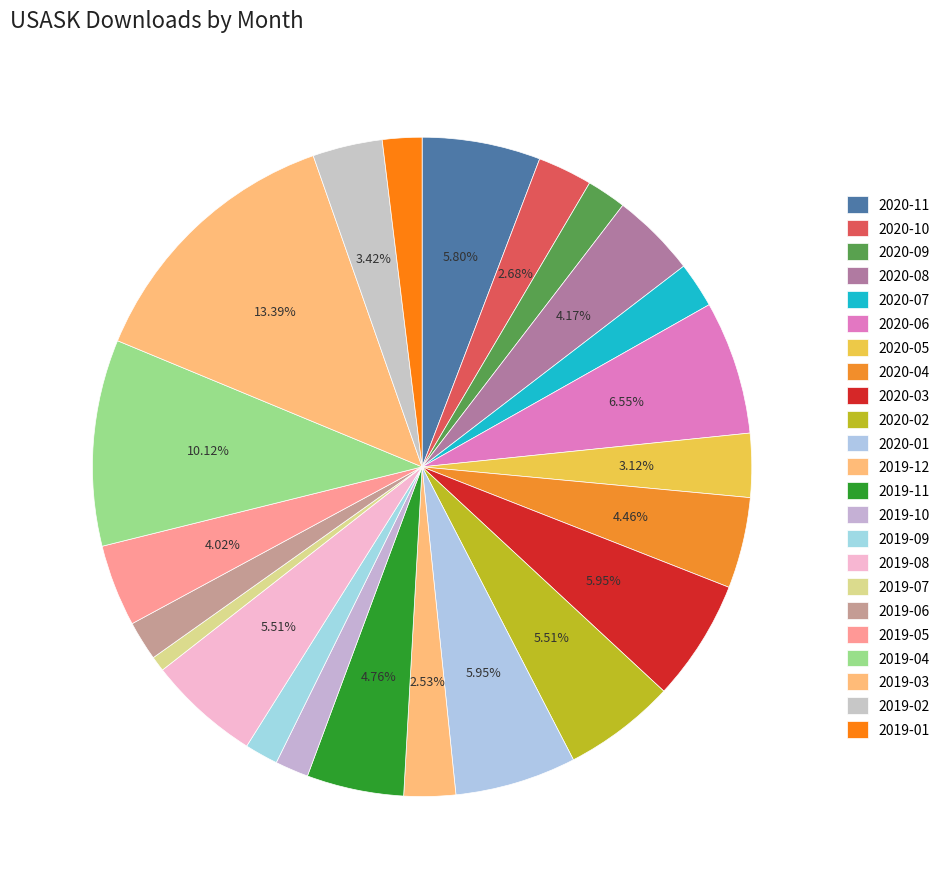

Between 2020-11 and 2019-08, which is larger?

2020-11